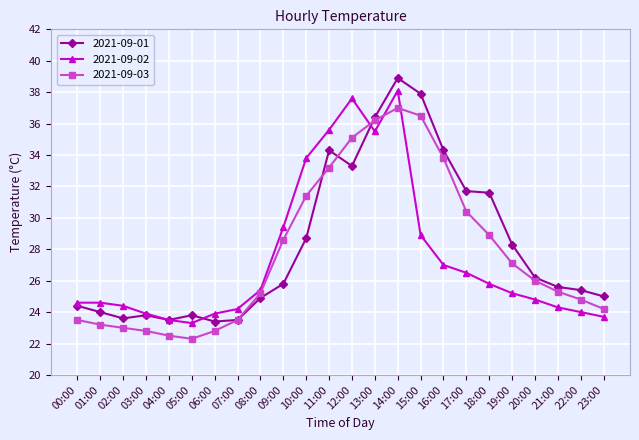

At 11:00, list the series in order from largest to smallest.

2021-09-02, 2021-09-01, 2021-09-03